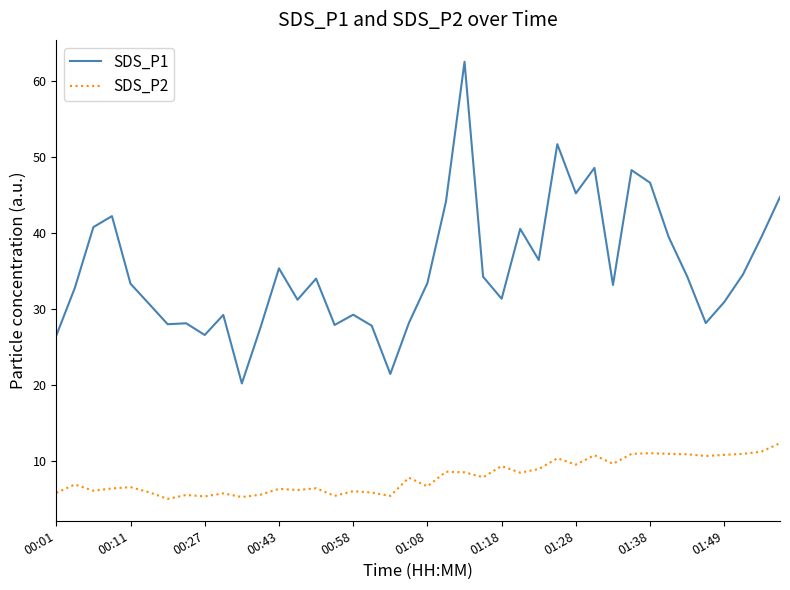

Which series has the largest range (max minus min)?

SDS_P1